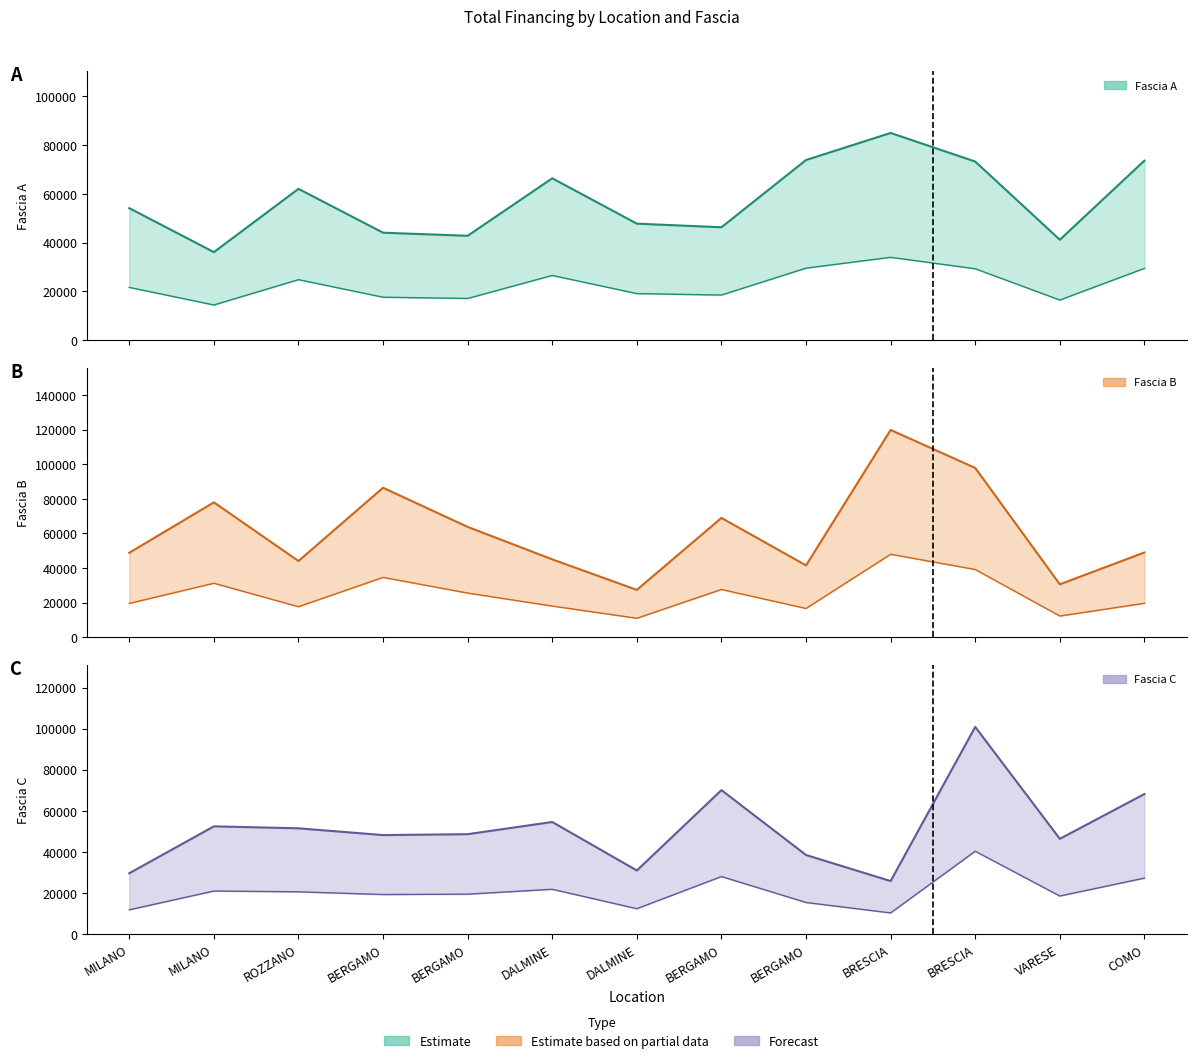

At which category is the sum across all series the highest?

BRESCIA